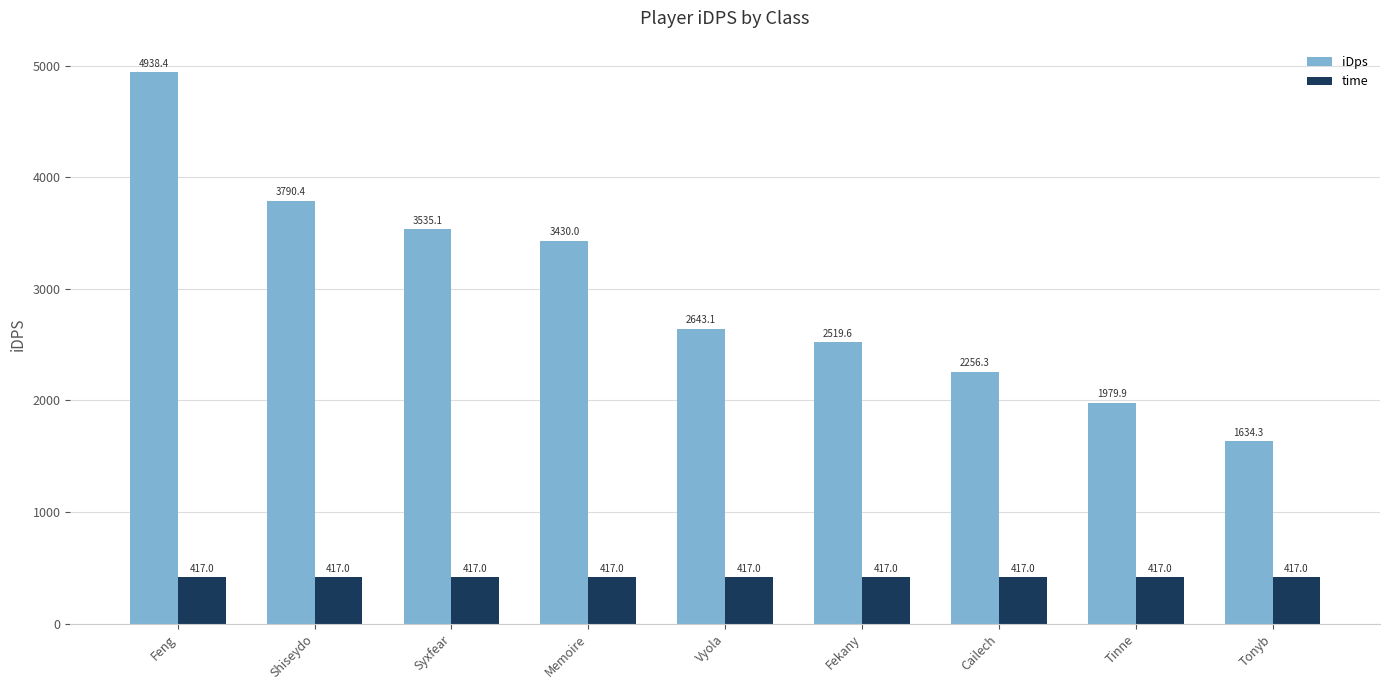

The time series shows 724.2 at Vyola. True or false?

False